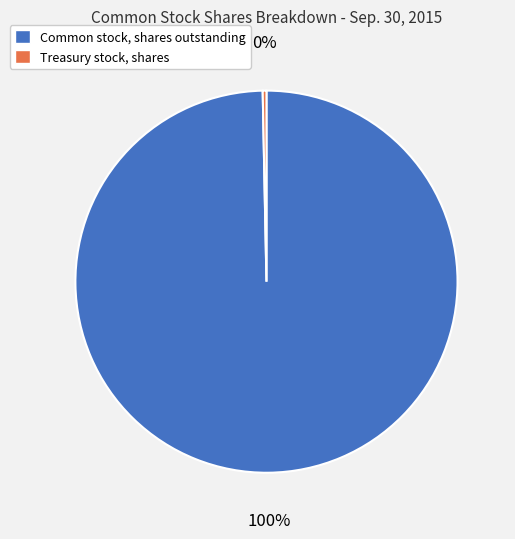

Combined, do Treasury stock, shares and Common stock, shares outstanding account for over 50%?

Yes